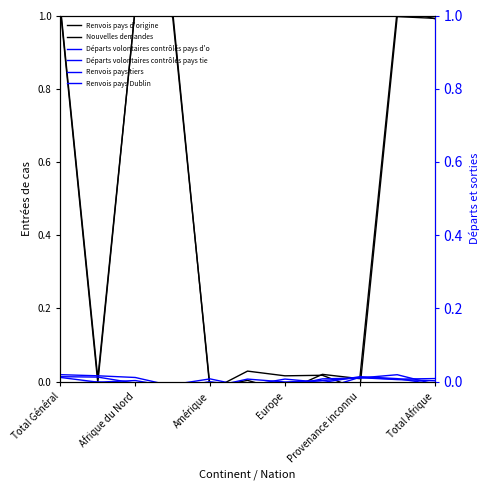

At which category does Renvois pays Dublin reach its first local peak?

Afrique du Nord